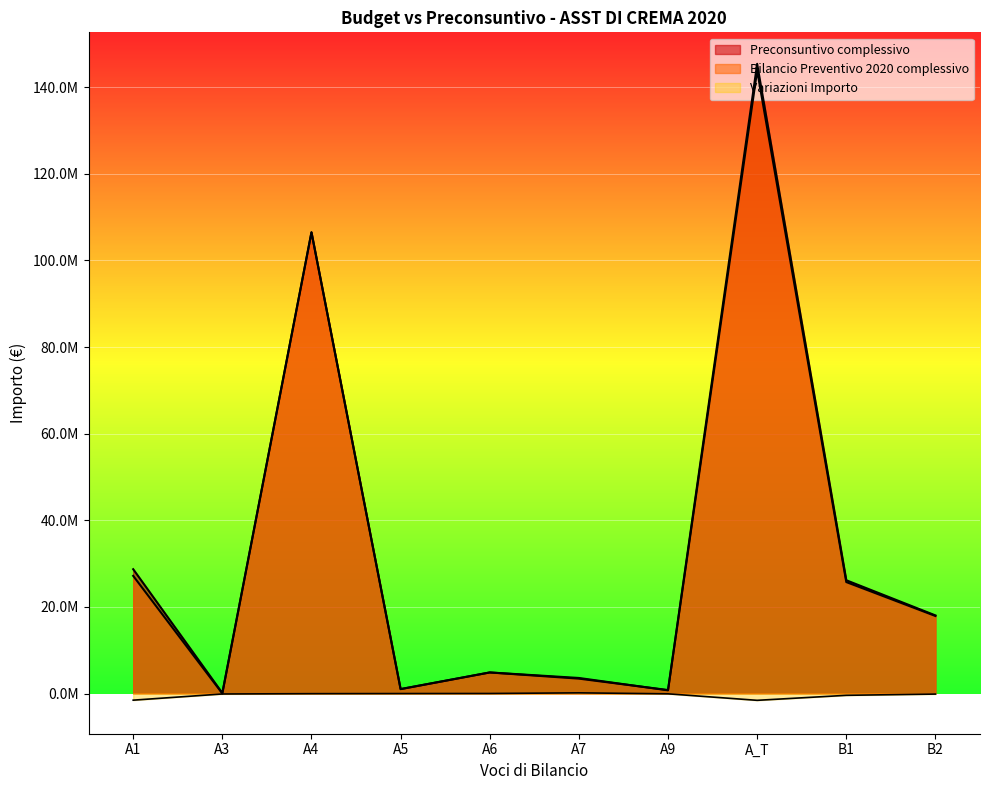

At which label does Variazioni Importo reach its minimum?

A_T